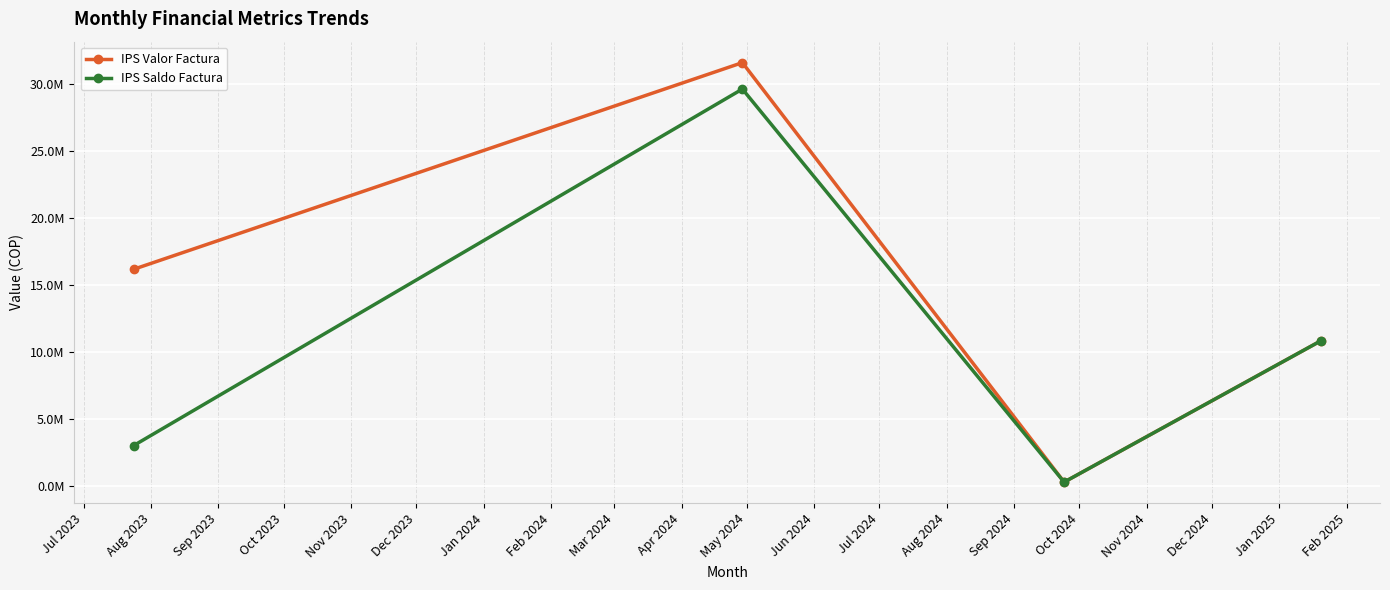

What is the value of the IPS Valor Factura point at the 2nd from the left?

31619551